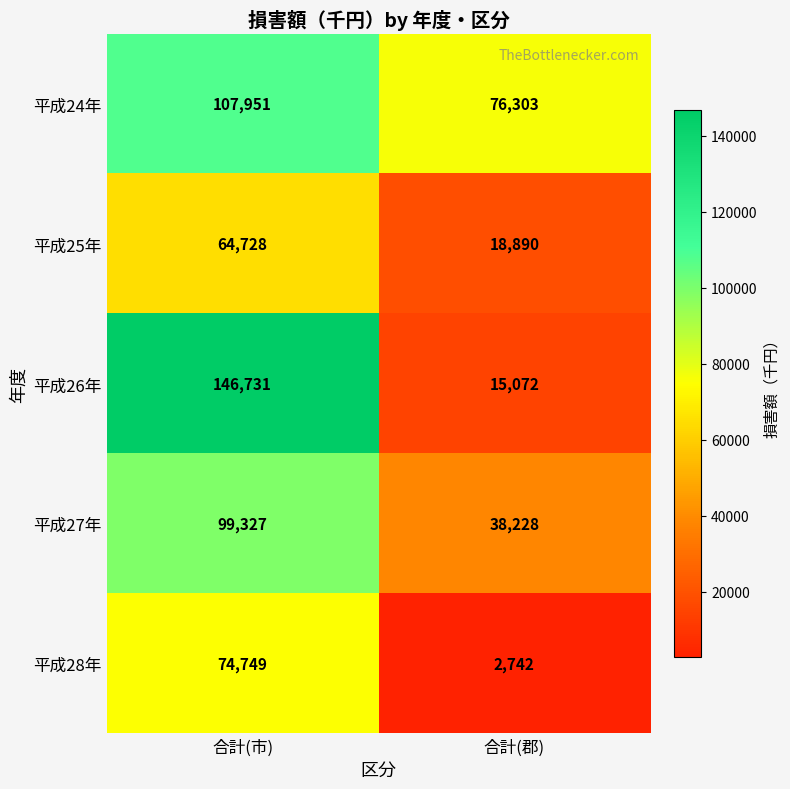

Is the value of 平成26年 at 合計(市) greater than the value of 平成24年 at 合計(市)?

Yes